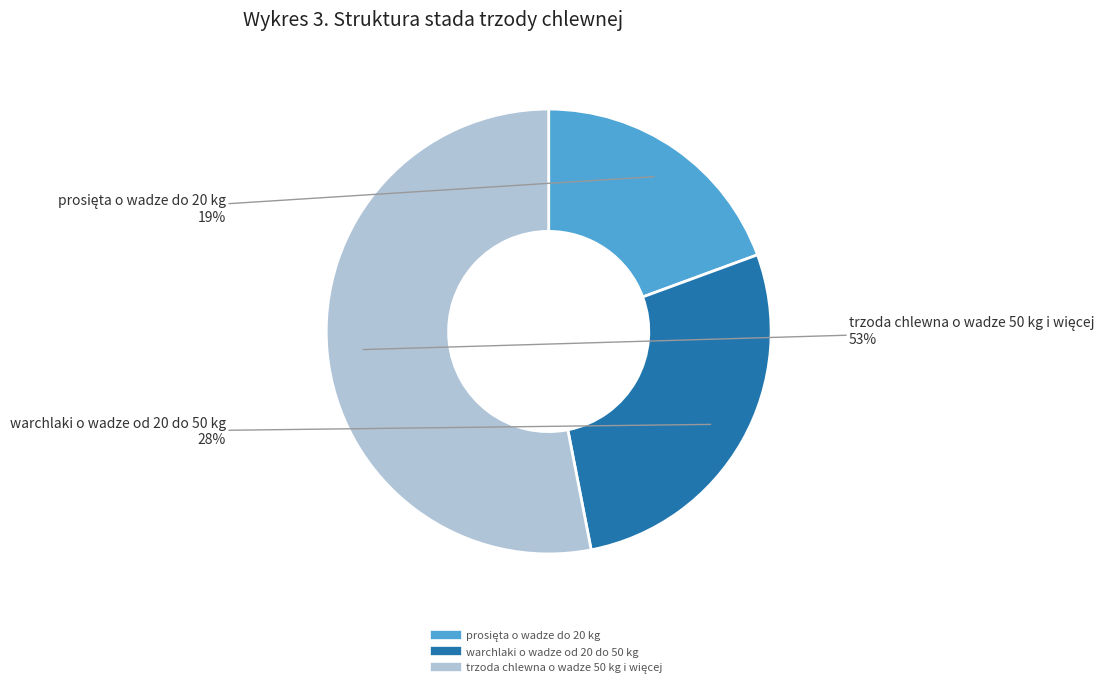

Is there a majority slice in this chart?

Yes